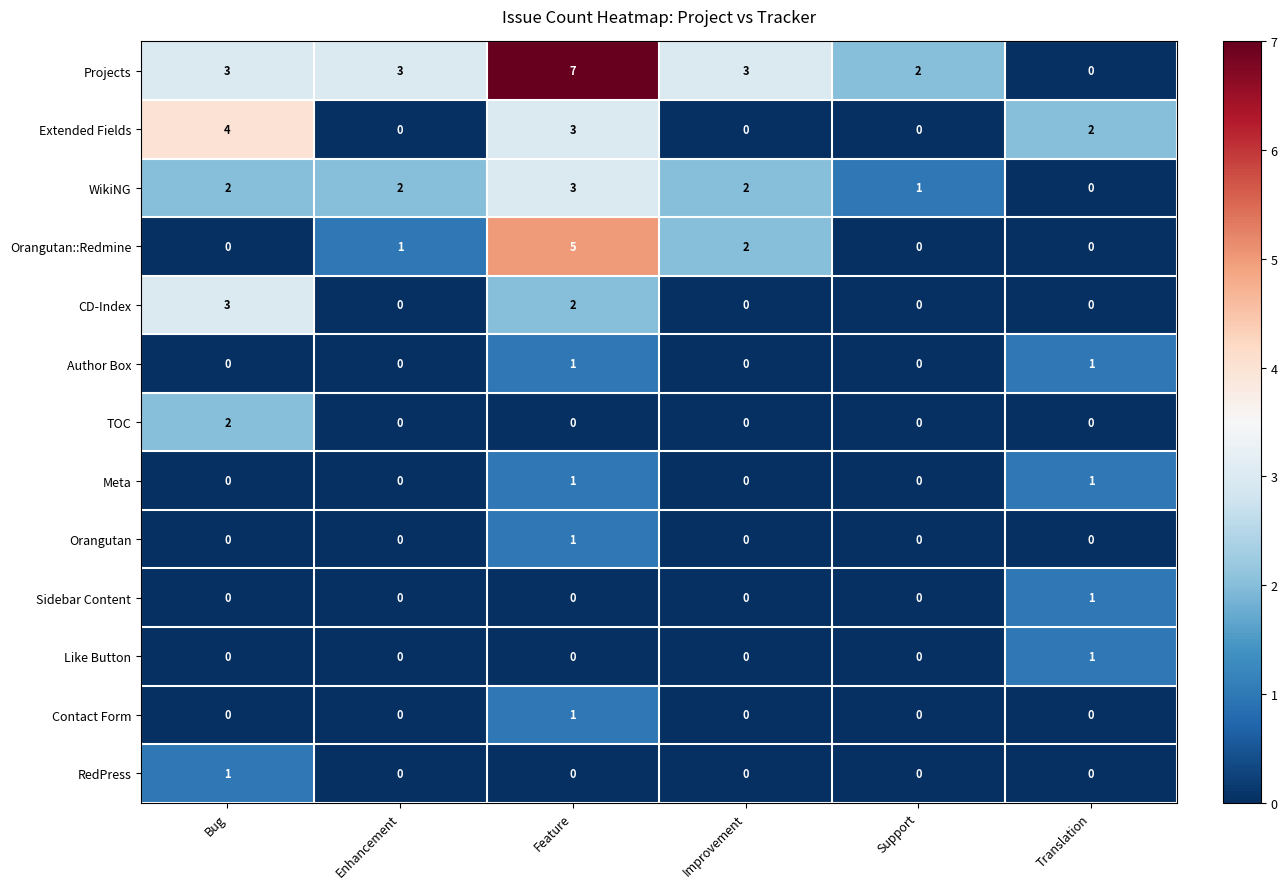

What is the spread (max minus min) of values at Enhancement?

3